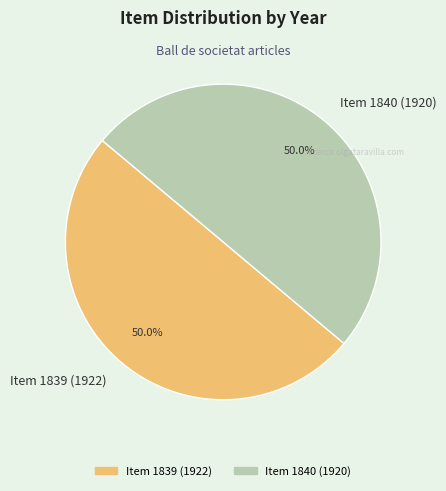

Approximately how many times larger is the value at Item 1840 (1920) compared to Item 1839 (1922)?

1.0